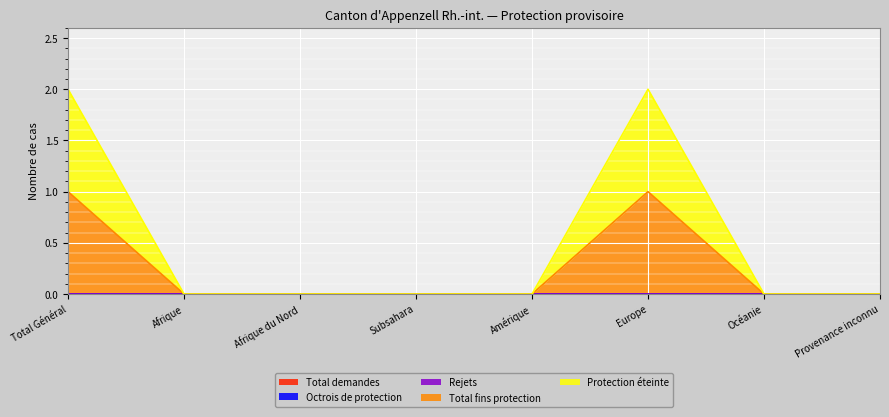

Reading right to left, extract all data points from this chart.

Total demandes: Provenance inconnu=0	Océanie=0	Europe=0	Amérique=0	Subsahara=0	Afrique du Nord=0	Afrique=0	Total Général=0
Octrois de protection: Provenance inconnu=0	Océanie=0	Europe=0	Amérique=0	Subsahara=0	Afrique du Nord=0	Afrique=0	Total Général=0
Rejets: Provenance inconnu=0	Océanie=0	Europe=0	Amérique=0	Subsahara=0	Afrique du Nord=0	Afrique=0	Total Général=0
Total fins protection: Provenance inconnu=0	Océanie=0	Europe=1	Amérique=0	Subsahara=0	Afrique du Nord=0	Afrique=0	Total Général=1
Protection éteinte: Provenance inconnu=0	Océanie=0	Europe=1	Amérique=0	Subsahara=0	Afrique du Nord=0	Afrique=0	Total Général=1